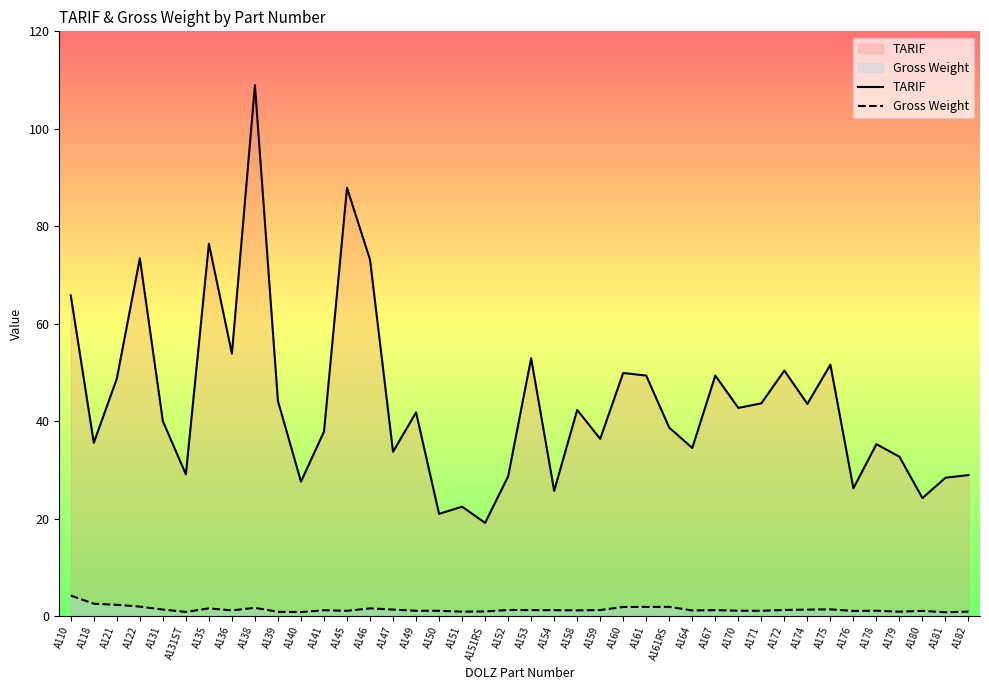

Which category has the lowest value in the TARIF series?

A151RS